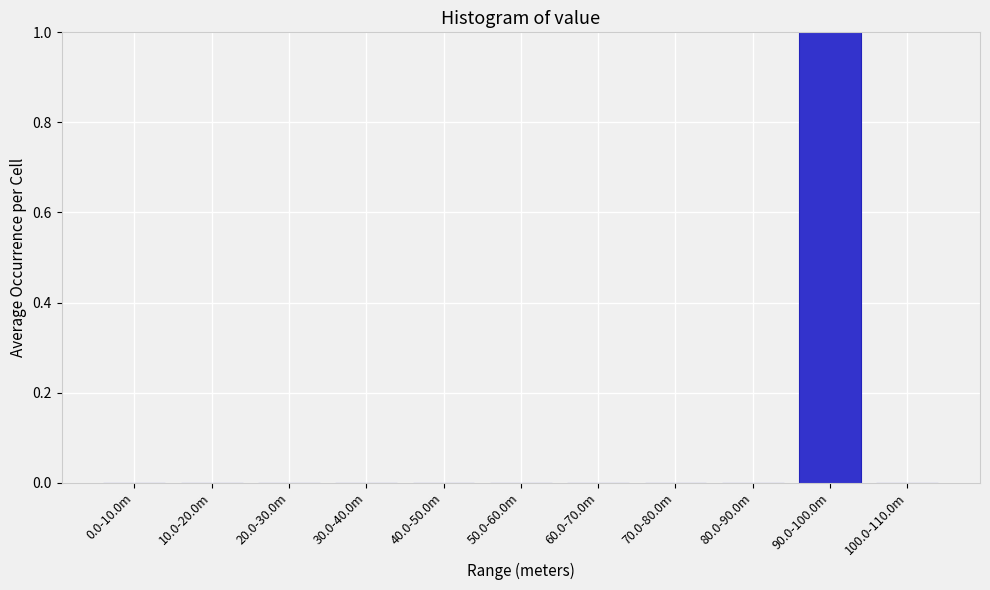

Reading left to right, what are all the values shown in this chart?

0.0-10.0m=0	10.0-20.0m=0	20.0-30.0m=0	30.0-40.0m=0	40.0-50.0m=0	50.0-60.0m=0	60.0-70.0m=0	70.0-80.0m=0	80.0-90.0m=0	90.0-100.0m=1	100.0-110.0m=0